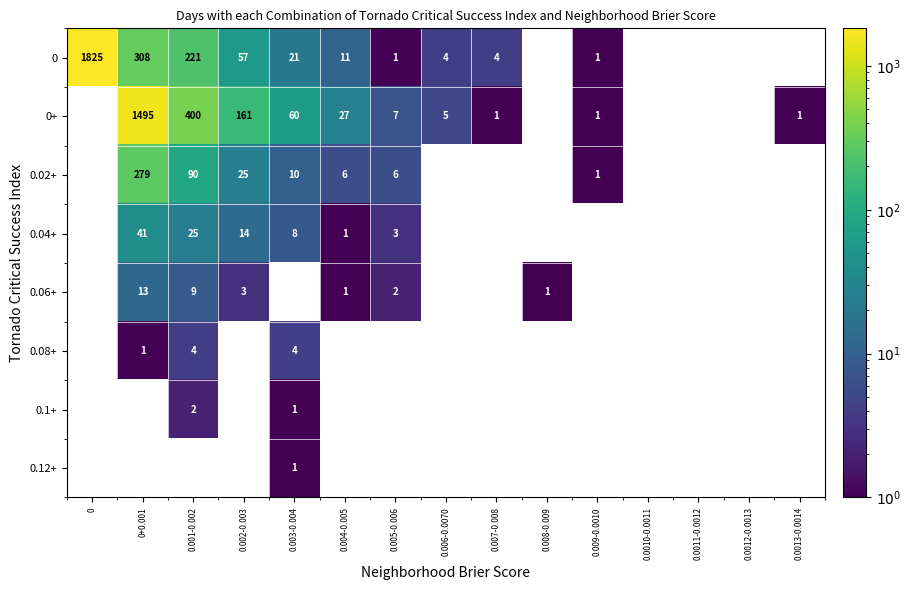

What is the maximum value shown in the chart?

1825.0